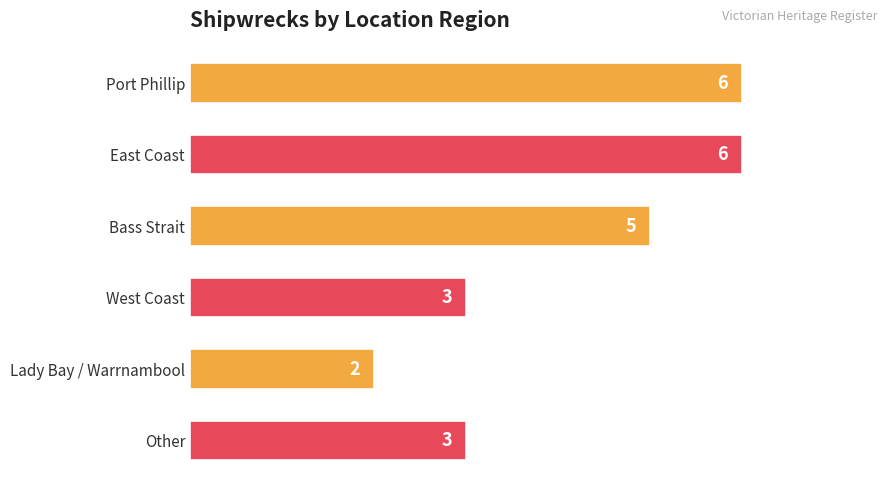

The chart shows a value of 4 at West Coast. True or false?

False